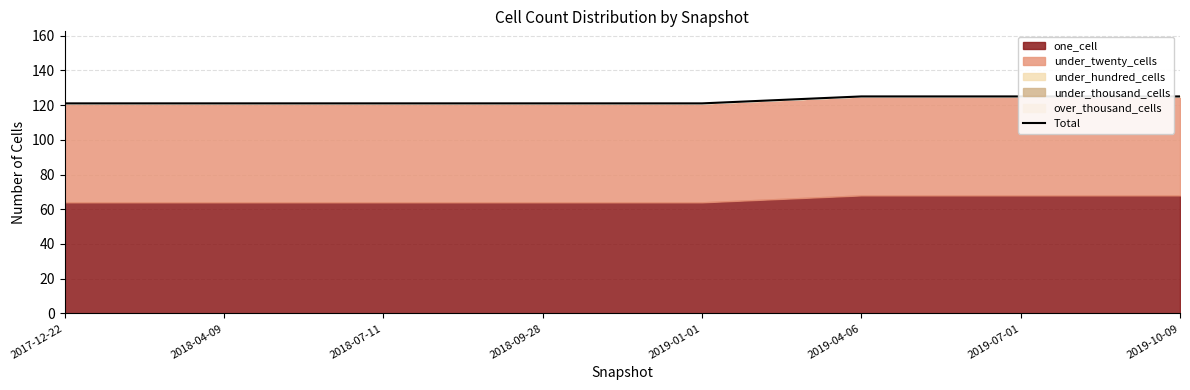

What is the greatest value displayed?

125